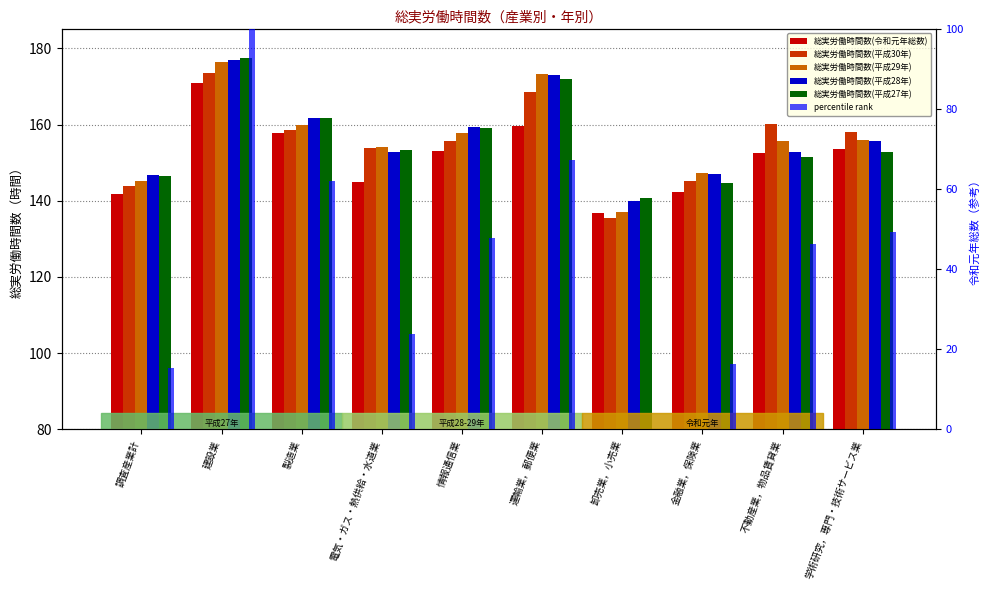

Reading left to right, list all the values displayed in this chart.

総実労働時間数(令和元年総数): 調査産業計=141.9	建設業=170.8	製造業=157.9	電気・ガス・熱供給・水道業=144.8	情報通信業=153.0	運輸業，郵便業=159.7	卸売業，小売業=136.7	金融業，保険業=142.3	不動産業，物品賃貸業=152.5	学術研究，専門・技術サービス業=153.5
総実労働時間数(平成30年): 調査産業計=143.8	建設業=173.5	製造業=158.6	電気・ガス・熱供給・水道業=153.9	情報通信業=155.7	運輸業，郵便業=168.6	卸売業，小売業=135.5	金融業，保険業=145.2	不動産業，物品賃貸業=160.2	学術研究，専門・技術サービス業=158.1
総実労働時間数(平成29年): 調査産業計=145.2	建設業=176.5	製造業=159.8	電気・ガス・熱供給・水道業=154.2	情報通信業=157.8	運輸業，郵便業=173.3	卸売業，小売業=137.0	金融業，保険業=147.3	不動産業，物品賃貸業=155.7	学術研究，専門・技術サービス業=156.0
総実労働時間数(平成28年): 調査産業計=146.7	建設業=177.0	製造業=161.6	電気・ガス・熱供給・水道業=152.9	情報通信業=159.3	運輸業，郵便業=173.1	卸売業，小売業=139.9	金融業，保険業=147.0	不動産業，物品賃貸業=152.7	学術研究，専門・技術サービス業=155.6
総実労働時間数(平成27年): 調査産業計=146.6	建設業=177.5	製造業=161.7	電気・ガス・熱供給・水道業=153.2	情報通信業=159.0	運輸業，郵便業=171.9	卸売業，小売業=140.6	金融業，保険業=144.7	不動産業，物品賃貸業=151.5	学術研究，専門・技術サービス業=152.7
percentile rank: 調査産業計=15.2	建設業=100.0	製造業=62.2	電気・ガス・熱供給・水道業=23.8	情報通信業=47.8	運輸業，郵便業=67.4	卸売業，小売業=0.0	金融業，保険業=16.4	不動産業，物品賃貸業=46.3	学術研究，専門・技術サービス業=49.3